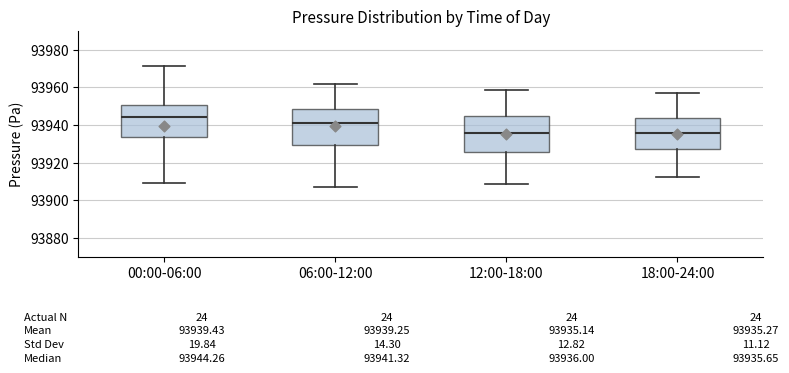

Which box has the highest median line?

00:00-06:00